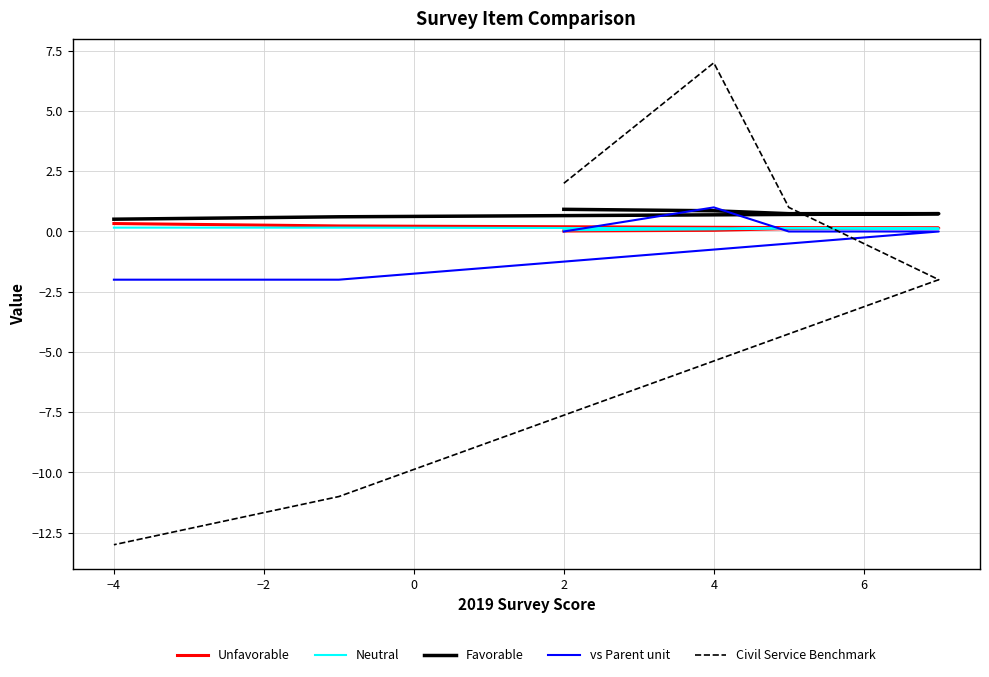

What is the difference between the Unfavorable values at 0 and −4?

0.1